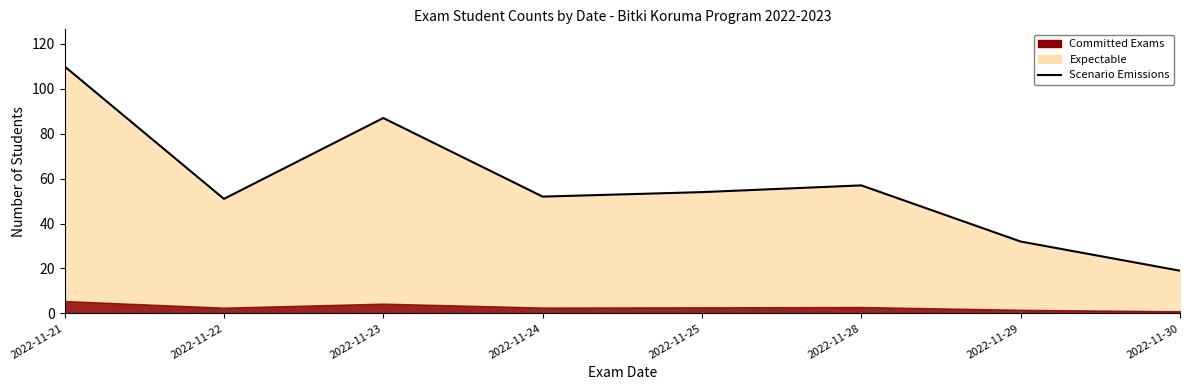

Reading left to right, transcribe all the data shown in this chart.

2022-11-21=110	2022-11-22=51	2022-11-23=87	2022-11-24=52	2022-11-25=54	2022-11-28=57	2022-11-29=32	2022-11-30=19